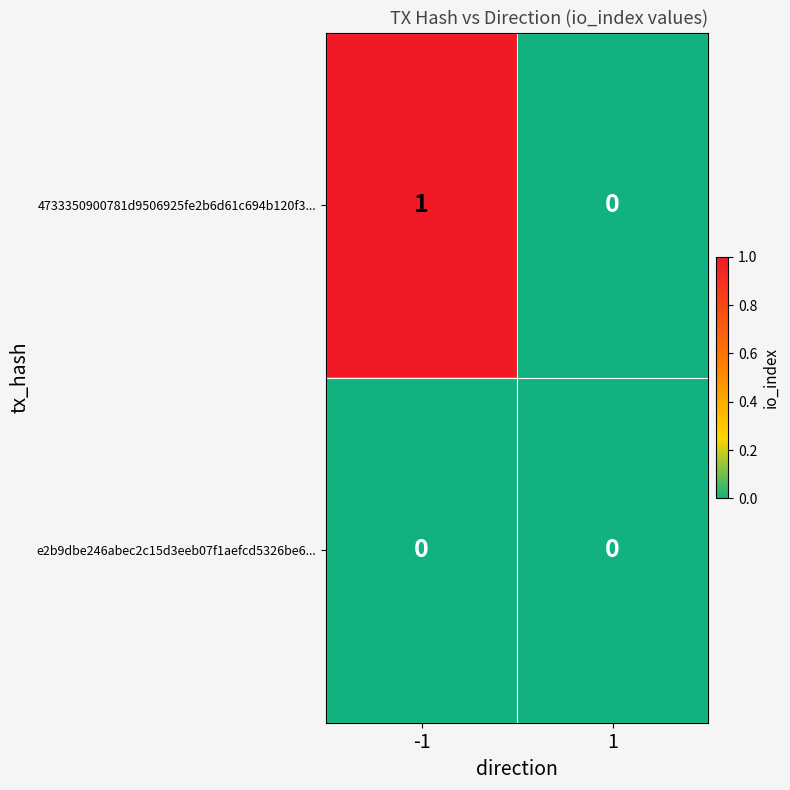

Rank the series by their maximum value, from highest to lowest.

4733350900781d9506925fe2b6d61c694b120f3..., e2b9dbe246abec2c15d3eeb07f1aefcd5326be6...